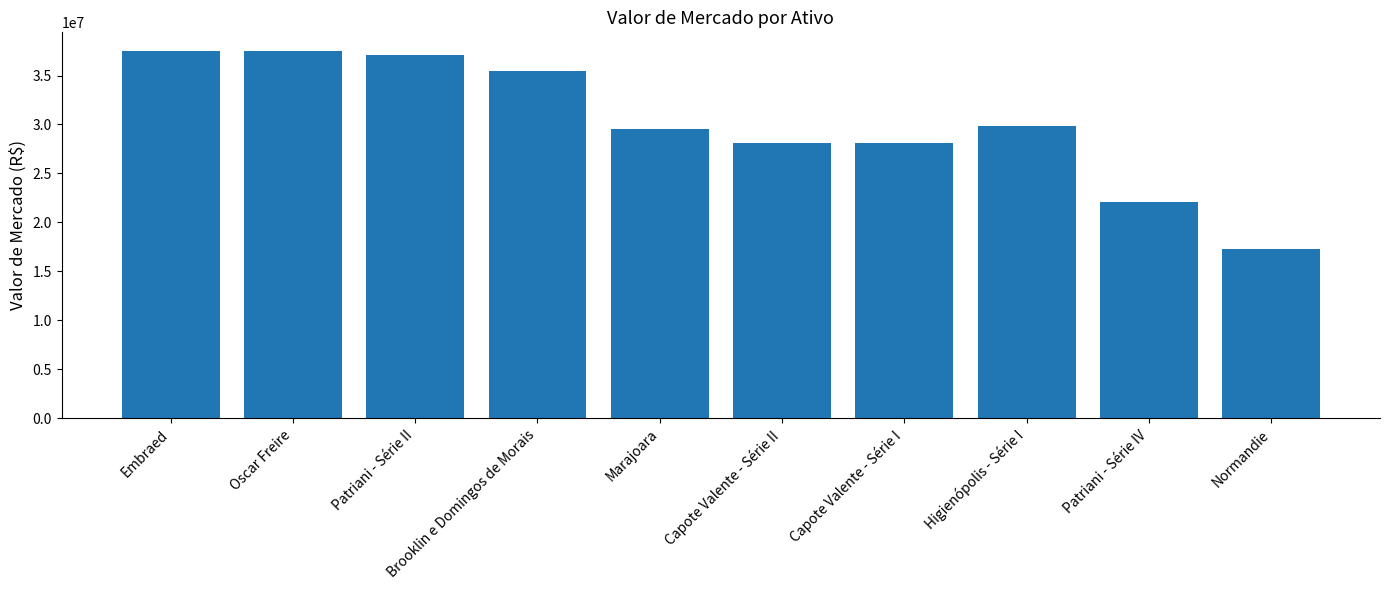

What is the label of the 9th bar from the left?

Patriani - Série IV